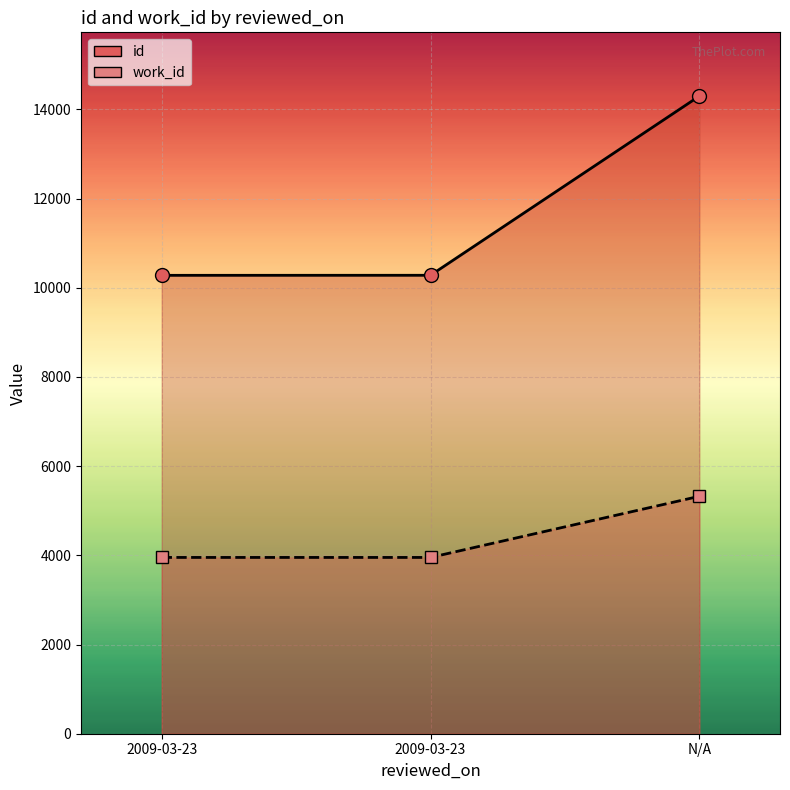

Rank the series by their maximum value, from lowest to highest.

work_id, id